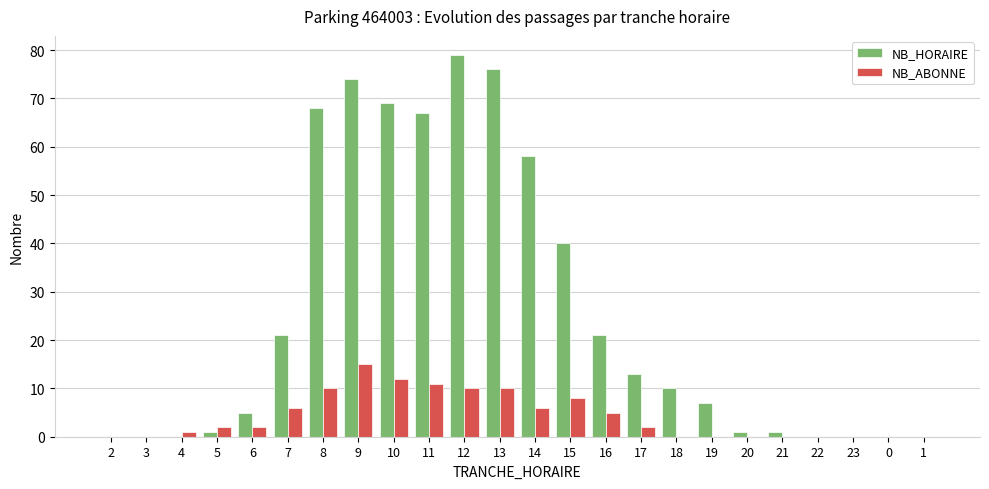

Which series changed the most between 2 and 11?

NB_HORAIRE